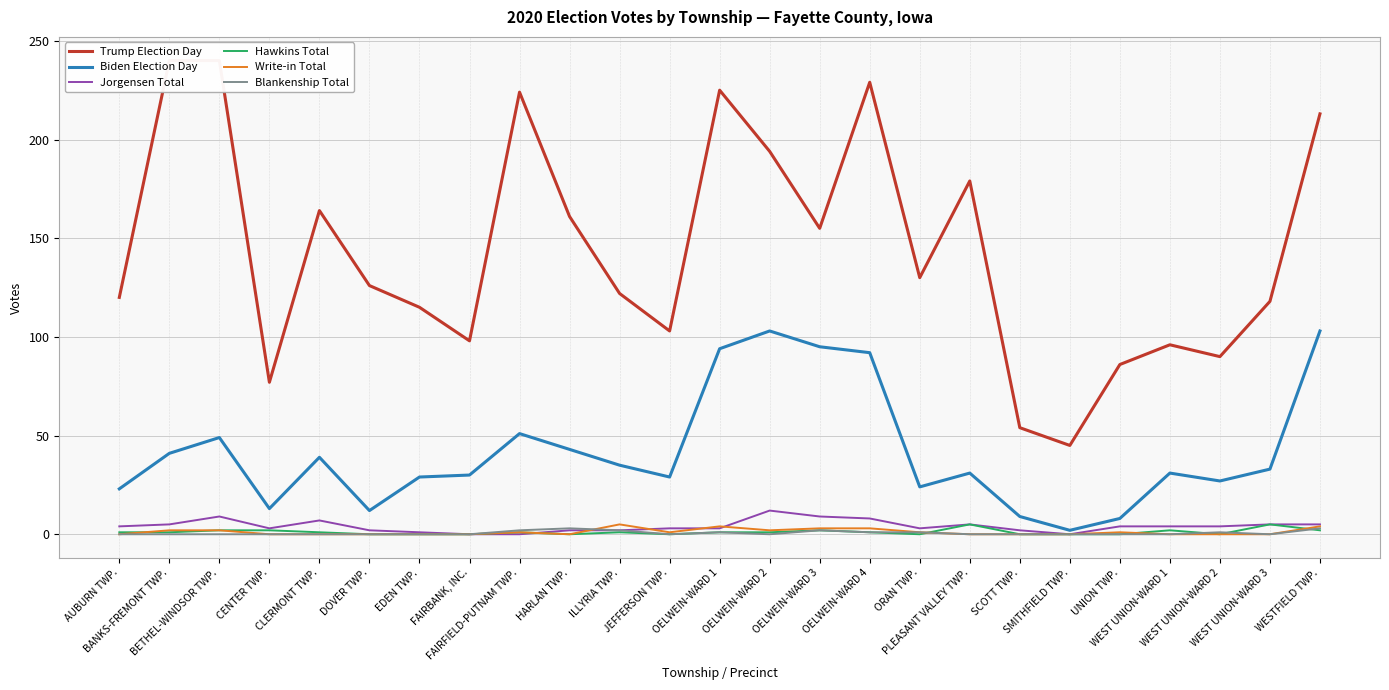

Which series has the largest total across all categories?

Trump Election Day